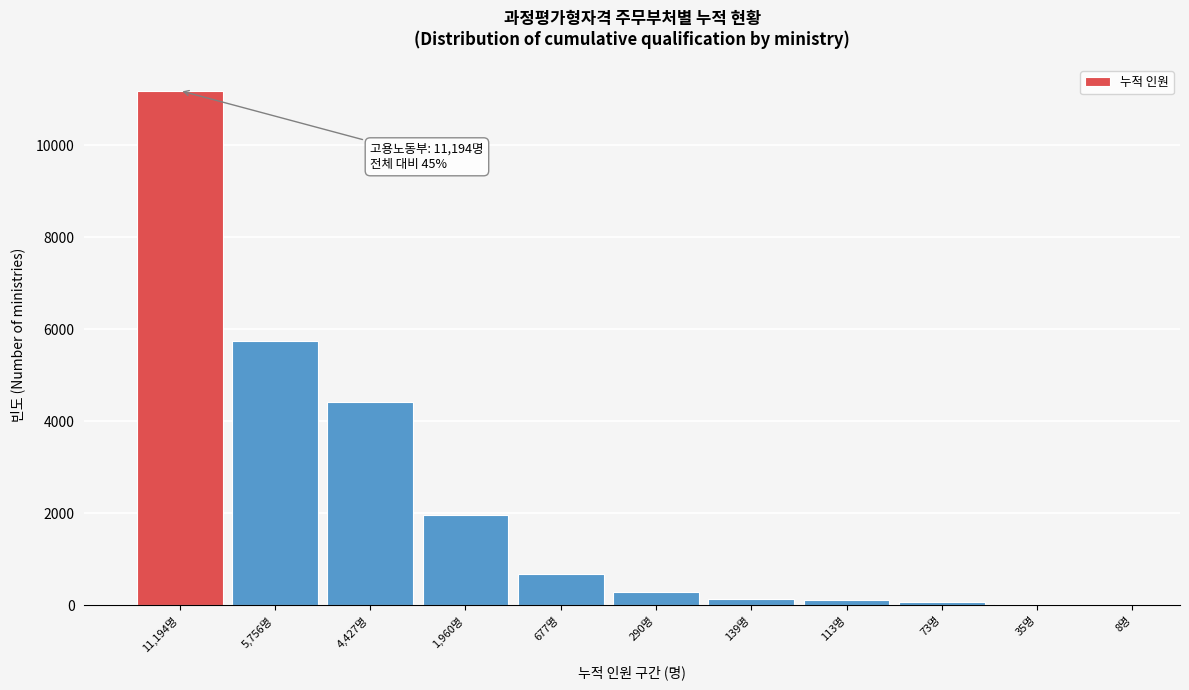

What is the ratio of the value at 4,427명 to the value at 11,194명?

0.4